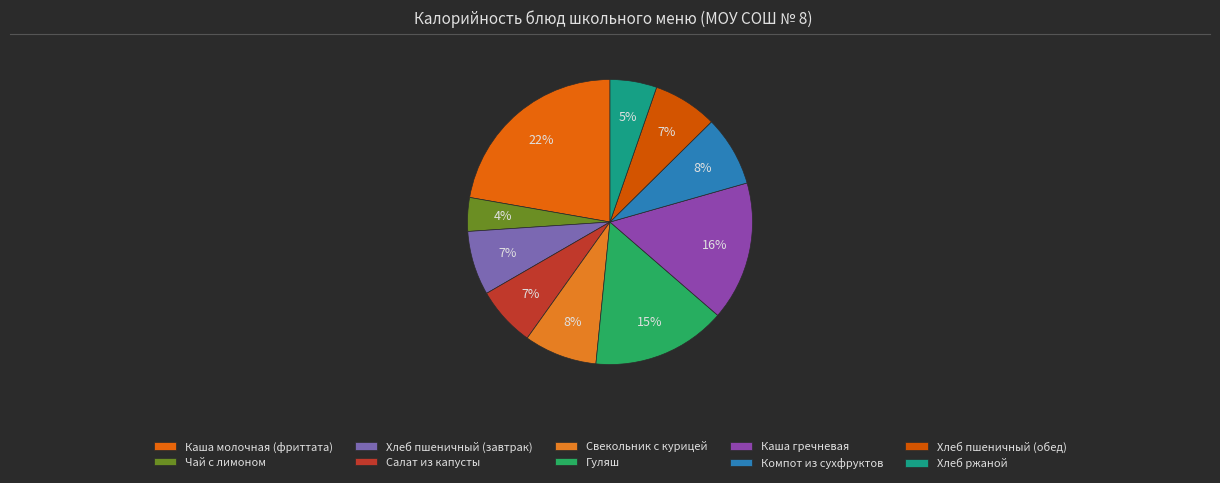

The Чай с лимоном slice represents 13% of the pie. True or false?

False